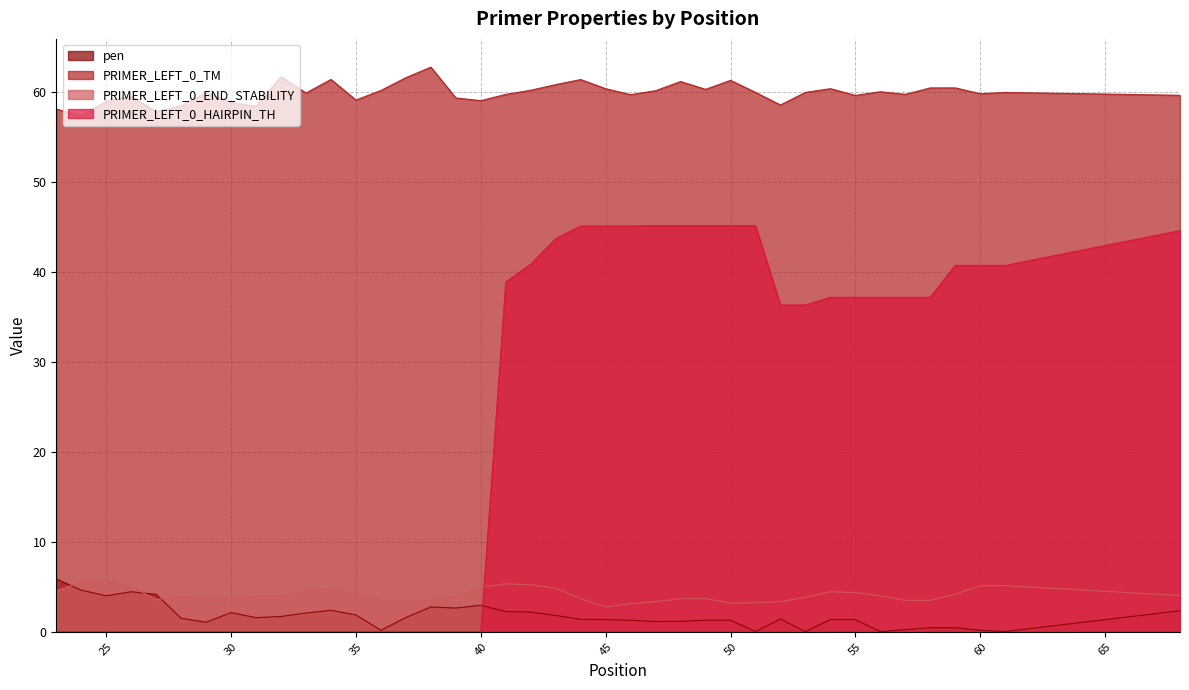

How many distinct data groups are displayed?

4